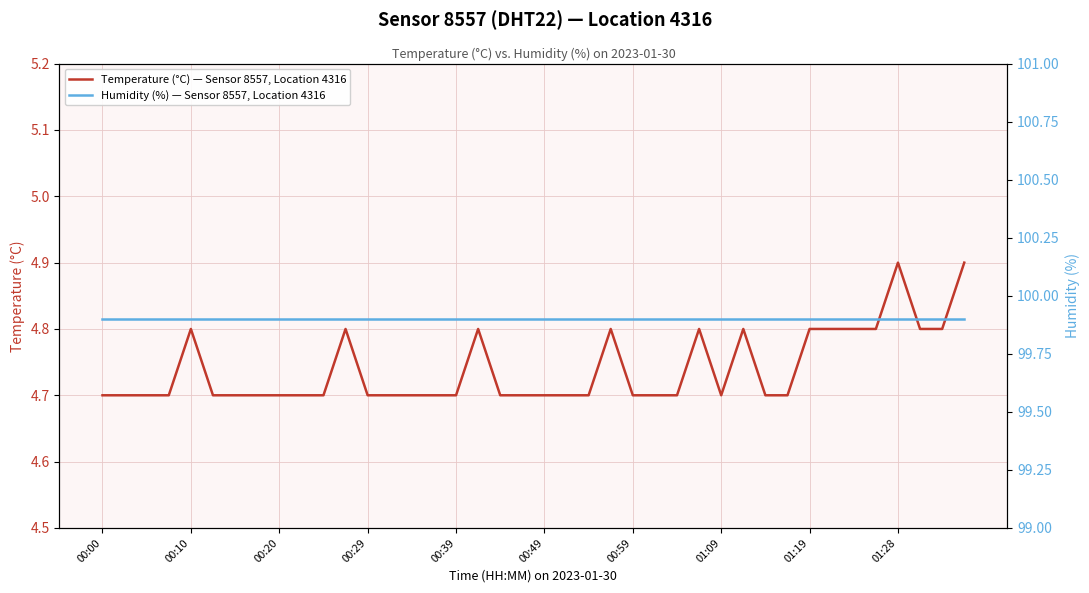

What is the lowest value of the Temperature (°C) — Sensor 8557, Location 4316 series?

4.7